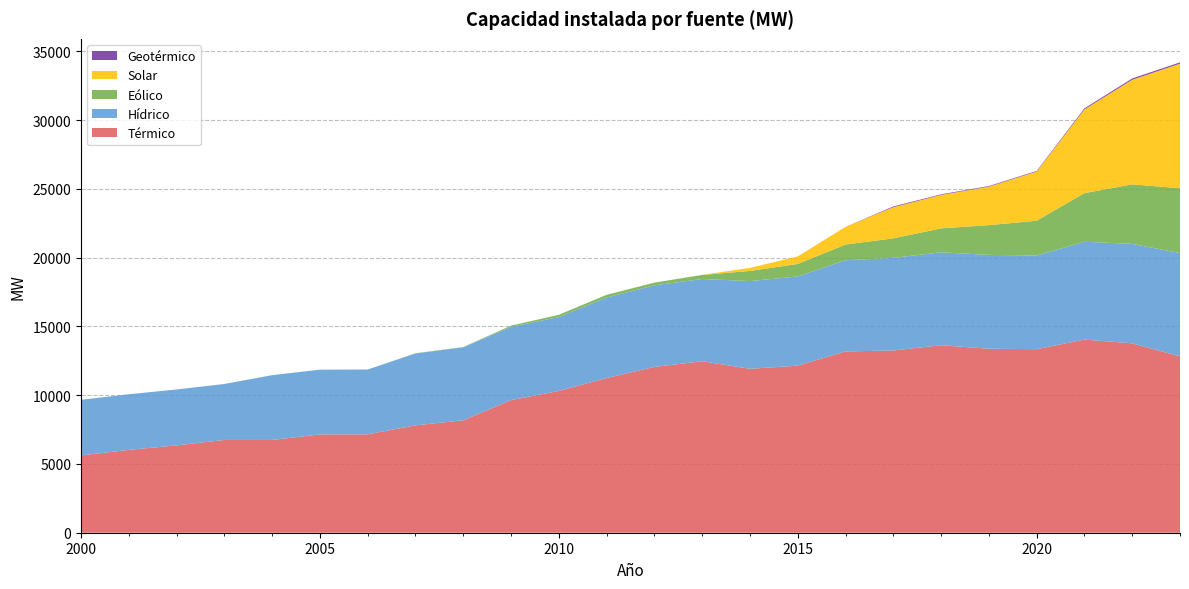

Reading left to right, transcribe all the data shown in this chart.

Térmico: 2000=5624.9	2001=6024.9	2002=6350.9	2003=6749.0	2004=6747.1	2005=7148.0	2006=7158.0	2007=7810.4	2008=8176.6	2009=9644.7	2010=10311.6	2011=11249.3	2012=12057.7	2013=12471.1	2014=11921.7	2015=12149.5	2016=13185.5	2017=13251.5	2018=13638.0	2019=13379.7	2020=13349.0	2021=14046.9	2022=13773.0	2023=12825.9
Hídrico: 2000=4042.9	2001=4042.9	2002=4068.4	2003=4068.4	2004=4711.4	2005=4711.4	2006=4711.4	2007=5223.5	2008=5309.0	2009=5333.6	2010=5370.8	2011=5855.2	2012=5934.2	2013=5981.9	2014=6379.8	2015=6487.0	2016=6630.1	2017=6736.7	2018=6754.4	2019=6826.9	2020=6814.0	2021=7112.9	2022=7232.4	2023=7514.3
Eólico: 2000=0.0	2001=0.0	2002=0.0	2003=0.0	2004=0.0	2005=0.0	2006=0.0	2007=18.2	2008=18.2	2009=81.8	2010=165.8	2011=195.8	2012=195.8	2013=293.0	2014=735.3	2015=909.9	2016=1142.3	2017=1419.7	2018=1741.2	2019=2161.8	2020=2527.0	2021=3536.4	2022=4331.8	2023=4710.0
Solar: 2000=0.0	2001=0.0	2002=0.0	2003=0.0	2004=0.0	2005=0.0	2006=0.0	2007=0.0	2008=0.0	2009=0.0	2010=0.0	2011=0.0	2012=1.4	2013=8.5	2014=222.1	2015=548.0	2016=1287.8	2017=2265.8	2018=2432.6	2019=2798.7	2020=3575.0	2021=6087.9	2022=7604.2	2023=9061.3
Geotérmico: 2000=0.0	2001=0.0	2002=0.0	2003=0.0	2004=0.0	2005=0.0	2006=0.0	2007=0.0	2008=0.0	2009=0.0	2010=0.0	2011=0.0	2012=0.0	2013=0.0	2014=0.0	2015=0.0	2016=0.0	2017=55.0	2018=44.9	2019=44.9	2020=45.0	2021=77.9	2022=94.8	2023=94.8